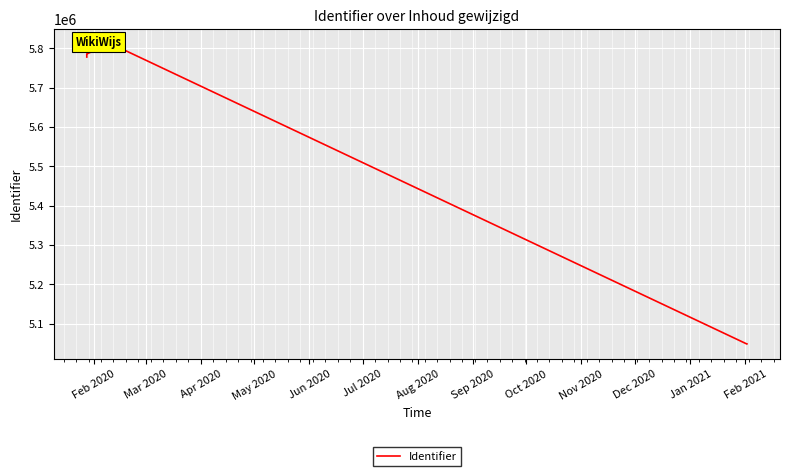

How many lines are shown in the chart?

1